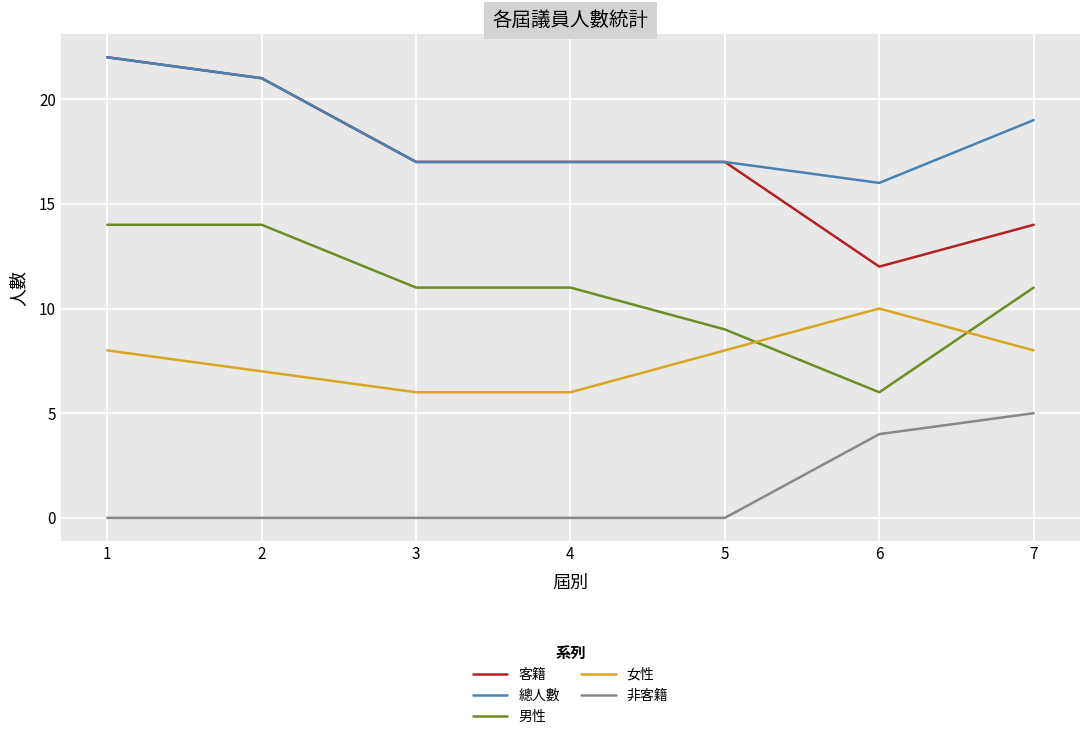

What is the spread (max minus min) of values at 7?

14